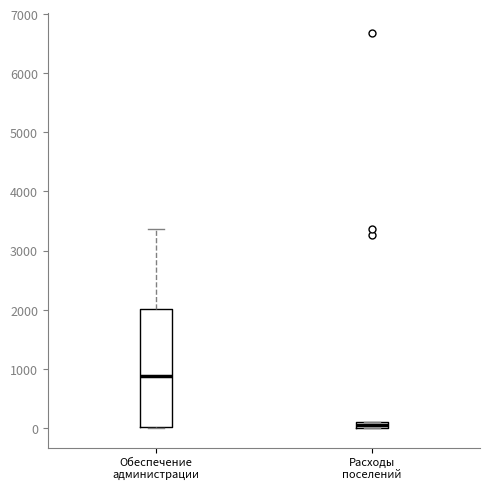

Where is the upper edge of the box for Расходы поселений on the y-axis? The values are not printed on the chart, so give them approximately, as read against the axis.

100